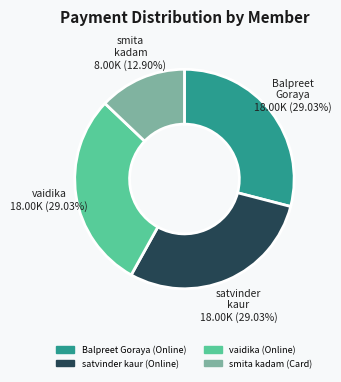

True or false: satvinder kaur (Online) accounts for 18% of the total.

False